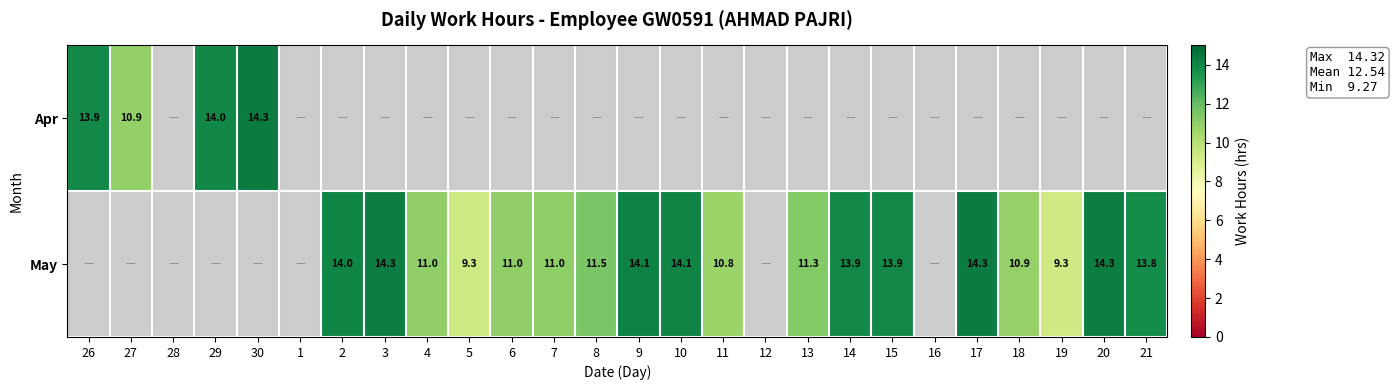

What is the sum of the May values at 10 and 21?

27.9